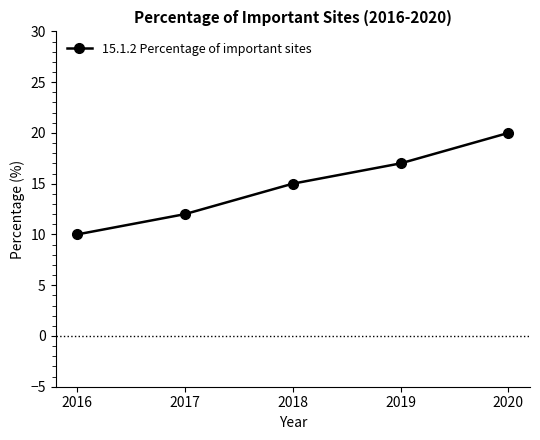

Which has a higher value, 2020 or 2016?

2020